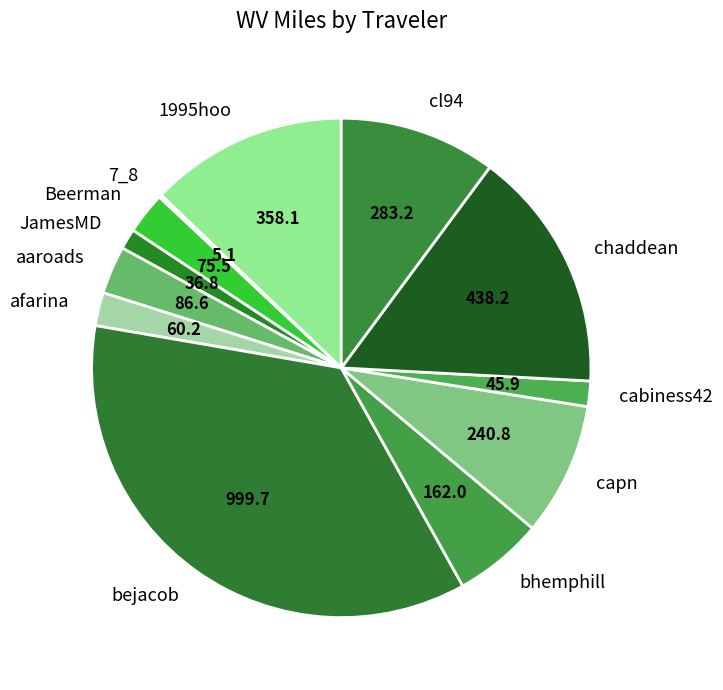

Does any single category account for the majority?

No